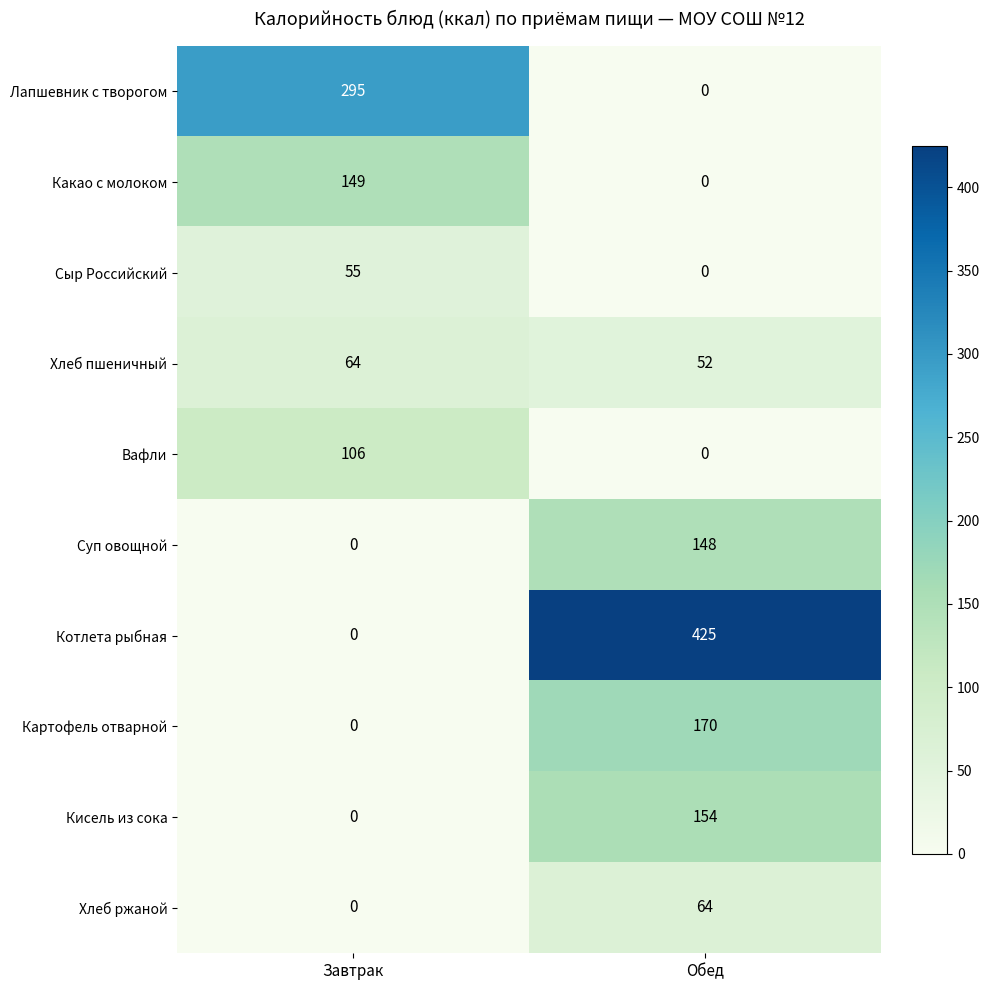

What is the total value across all series at Обед?

1013